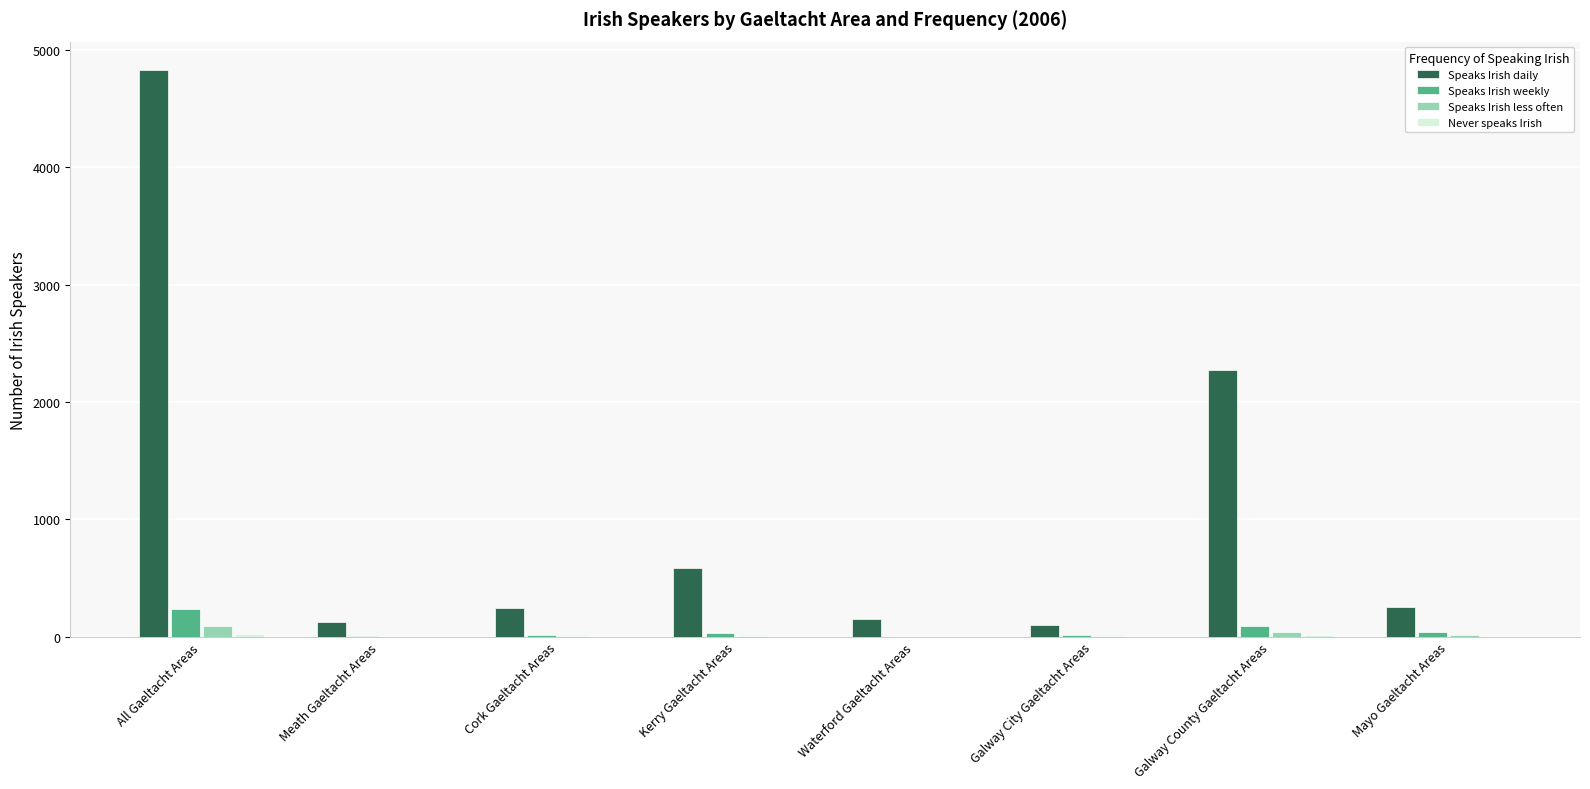

Which category has the highest value across all series?

All Gaeltacht Areas